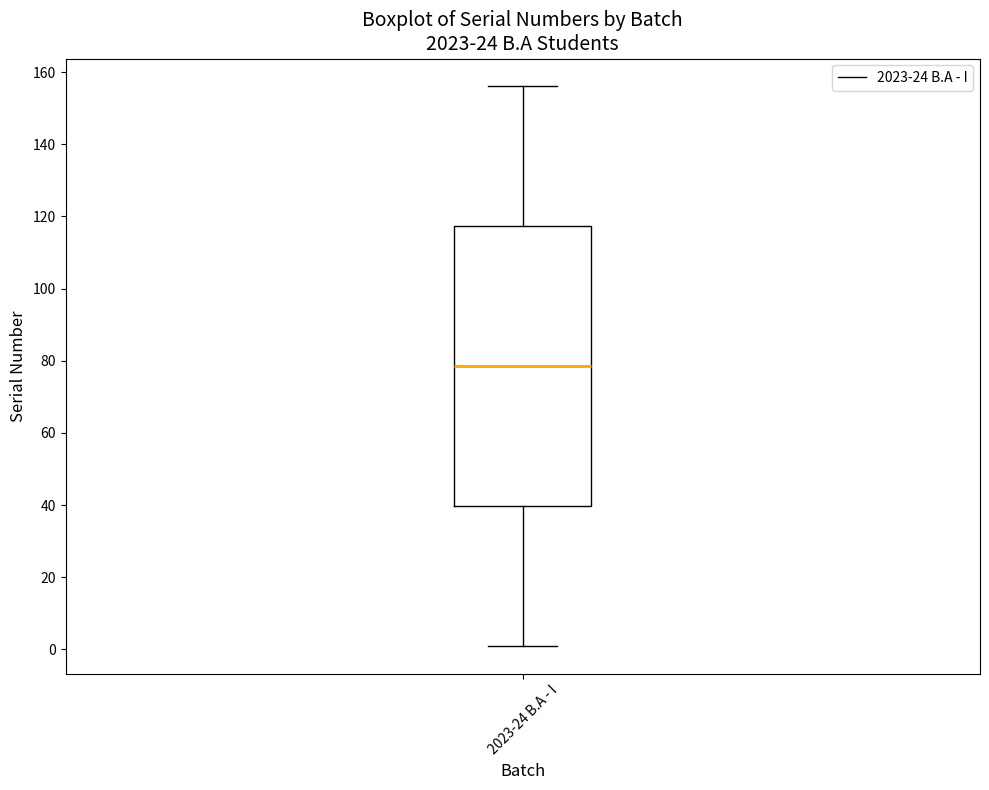

Read this box plot against the y-axis: the position of the median line, the range covered by the box, and the ends of both whiskers. The values are not printed on the chart, so give them approximately, as read against the axis.

median 78, box 40 to 118, whiskers 2 to 156